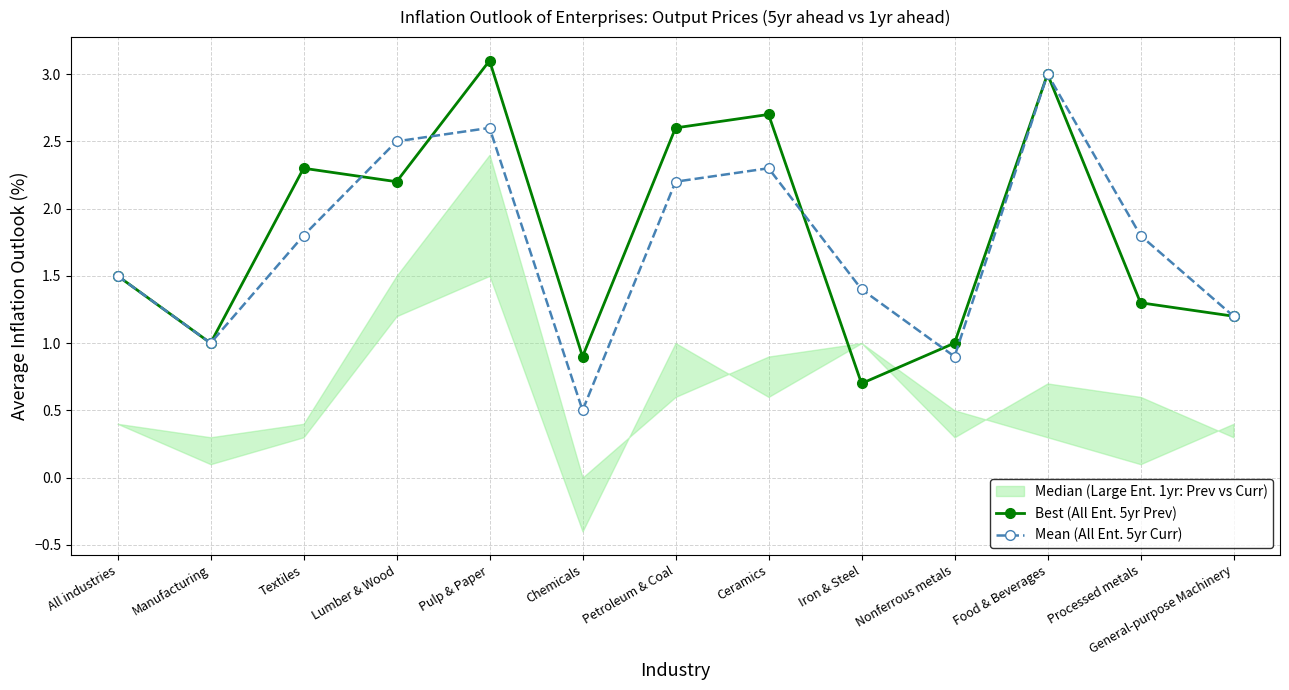

What is the sum of the Mean (All Ent. 5yr Curr) values at Petroleum & Coal and Processed metals?

4.0